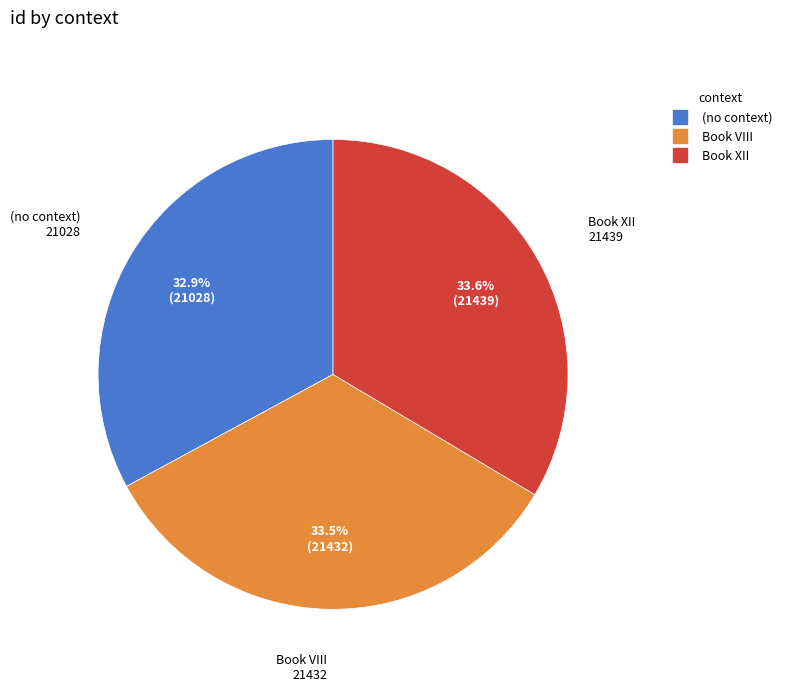

How much of the chart is everything except Book XII?

66.4%